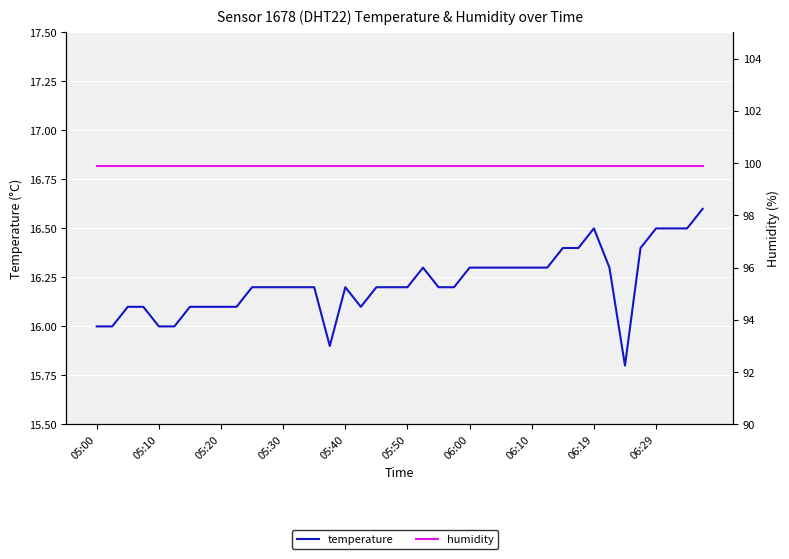

Between 05:40 and 18, which is larger?

18